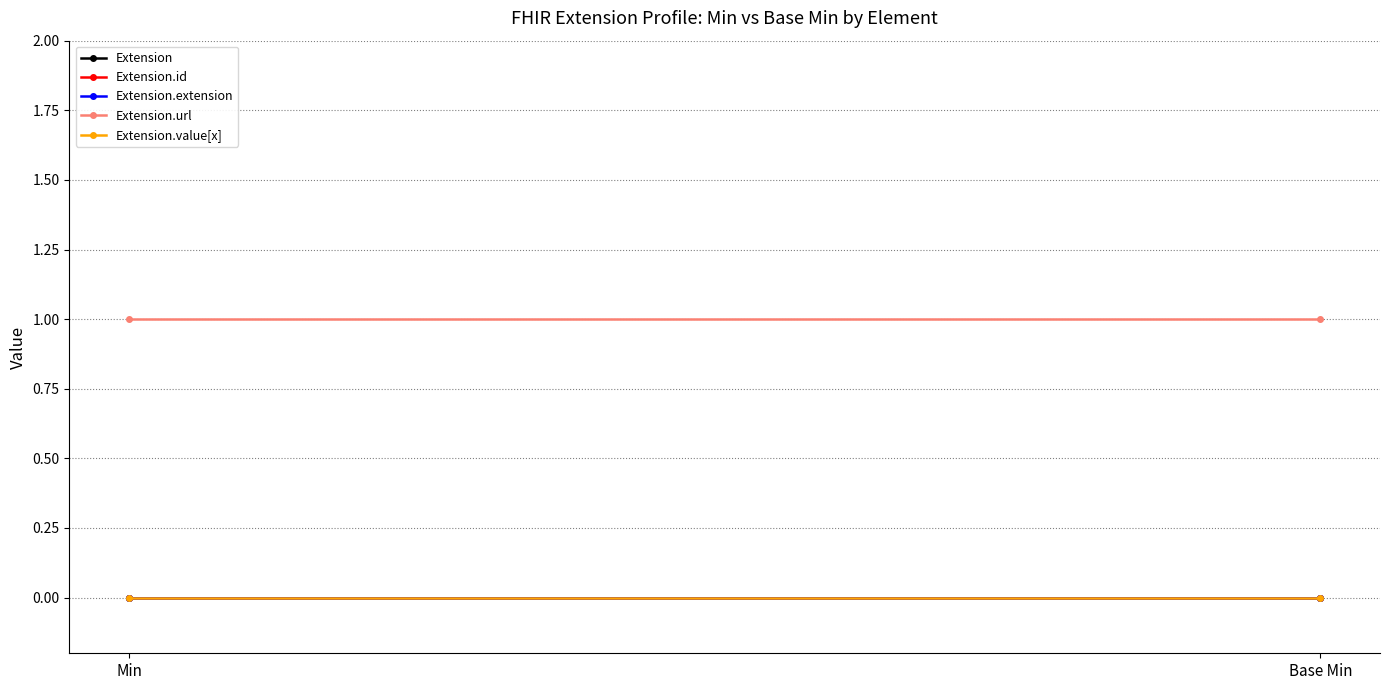

Reading left to right, list all the values displayed in this chart.

Extension: Min=0	Base Min=0
Extension.id: Min=0	Base Min=0
Extension.extension: Min=0	Base Min=0
Extension.url: Min=1	Base Min=1
Extension.value[x]: Min=0	Base Min=0